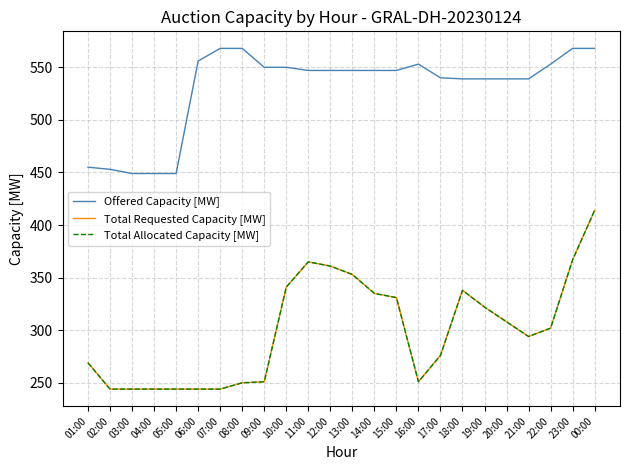

True or false: Offered Capacity [MW] has more than 1 points higher than both neighbors.

False